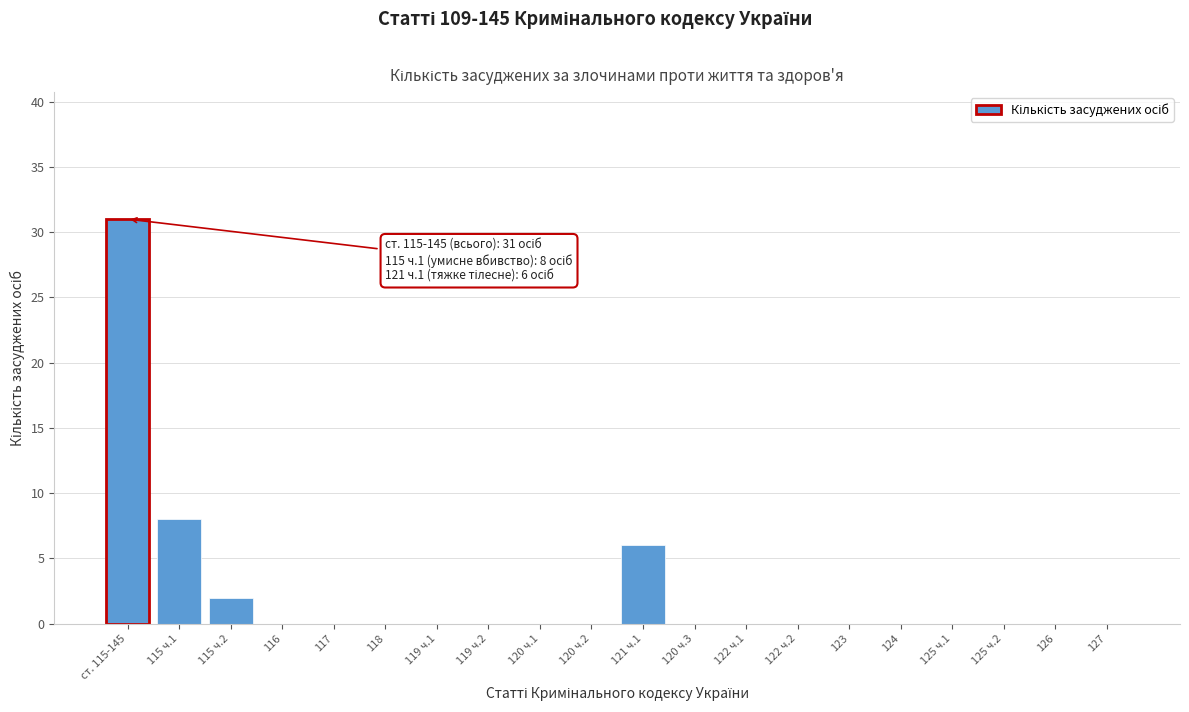

Reading left to right, transcribe all the data shown in this chart.

ст. 115-145=31	115 ч.1=8	115 ч.2=2	116=0	117=0	118=0	119 ч.1=0	119 ч.2=0	120 ч.1=0	120 ч.2=0	121 ч.1=6	120 ч.3=0	122 ч.1=0	122 ч.2=0	123=0	124=0	125 ч.1=0	125 ч.2=0	126=0	127=0